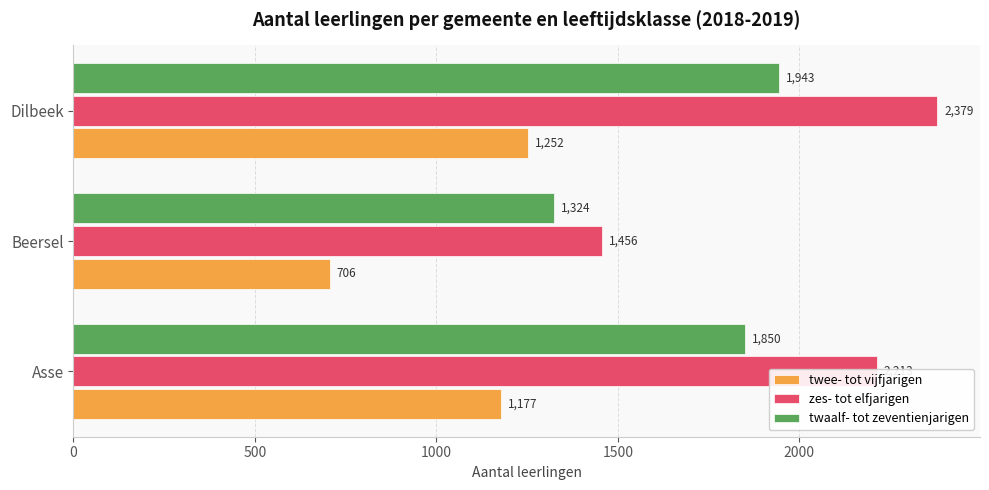

What is the total value across all series at Beersel?

3486